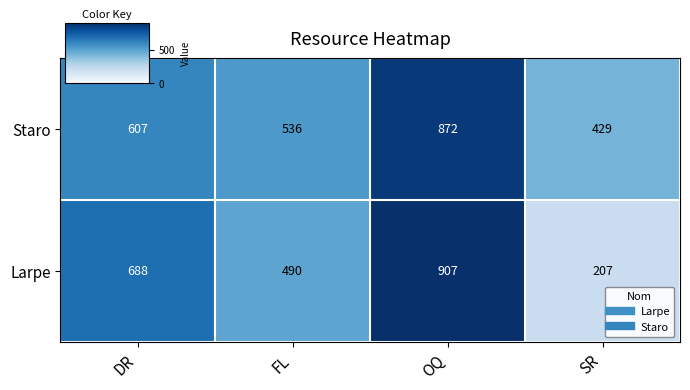

How many Larpe values are between 490 and 907?

3